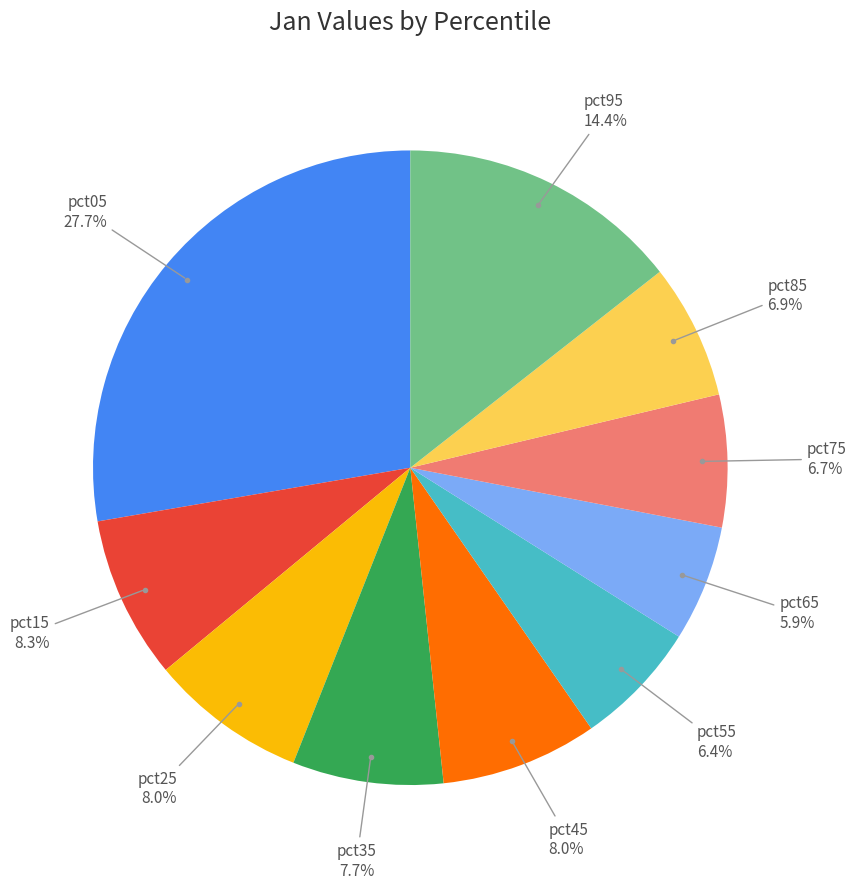

Is there a majority slice in this chart?

No